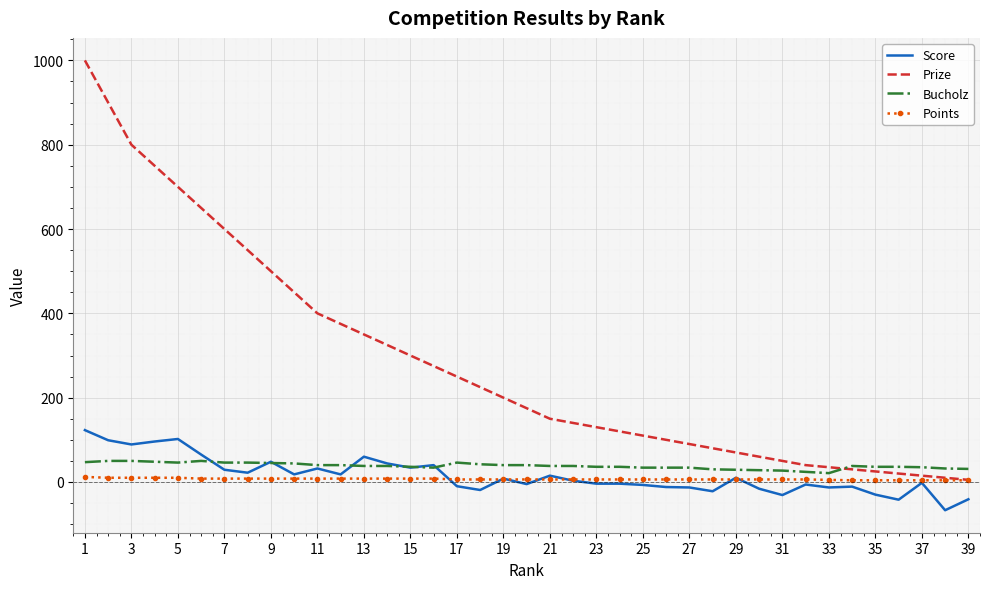

What is the lowest value of the Score series?

-67